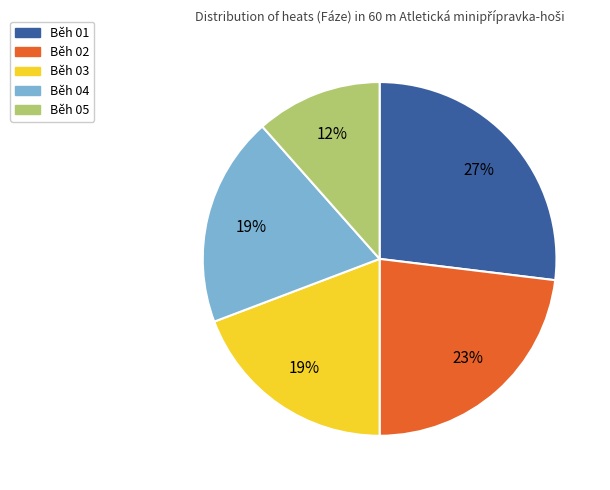

Does Běh 02 represent more than half of the total?

No